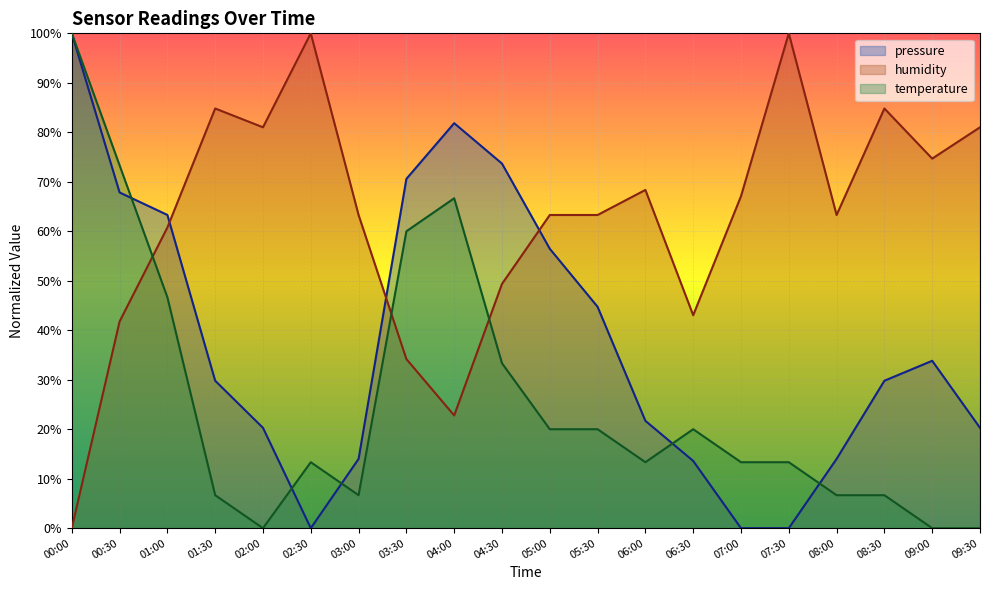

What is the sum of the pressure values at 09:00 and 04:00?

115.7